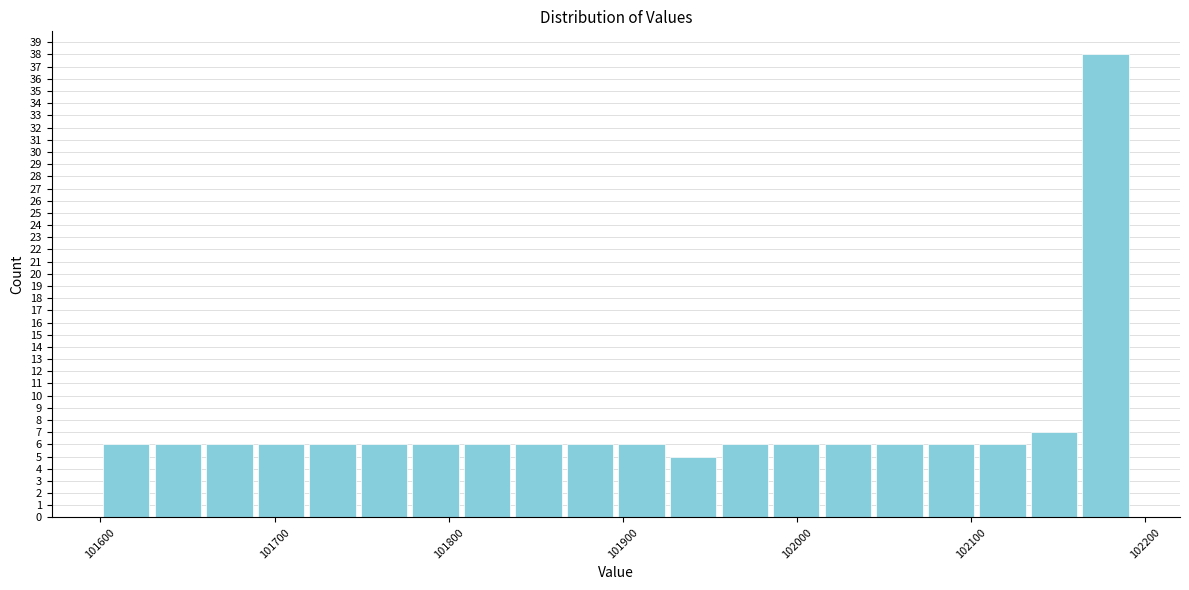

Around what value on the x-axis is the tallest bar? Give the approximate position of its centre, as read against the axis.

102180